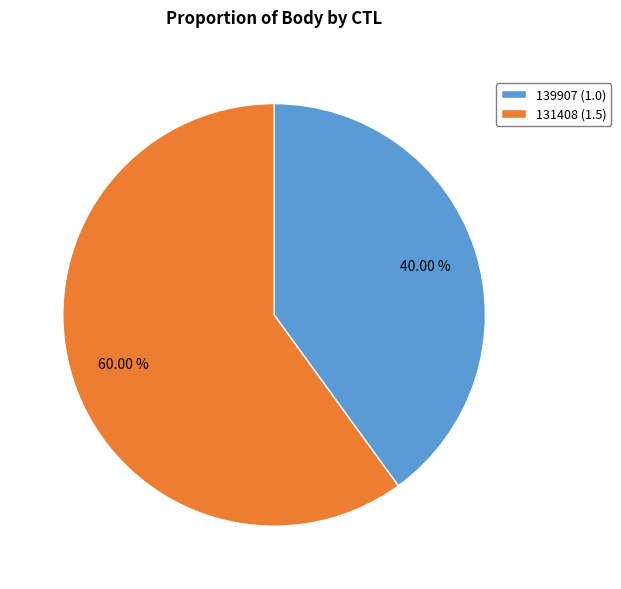

Which slice represents more than half of the pie?

131408